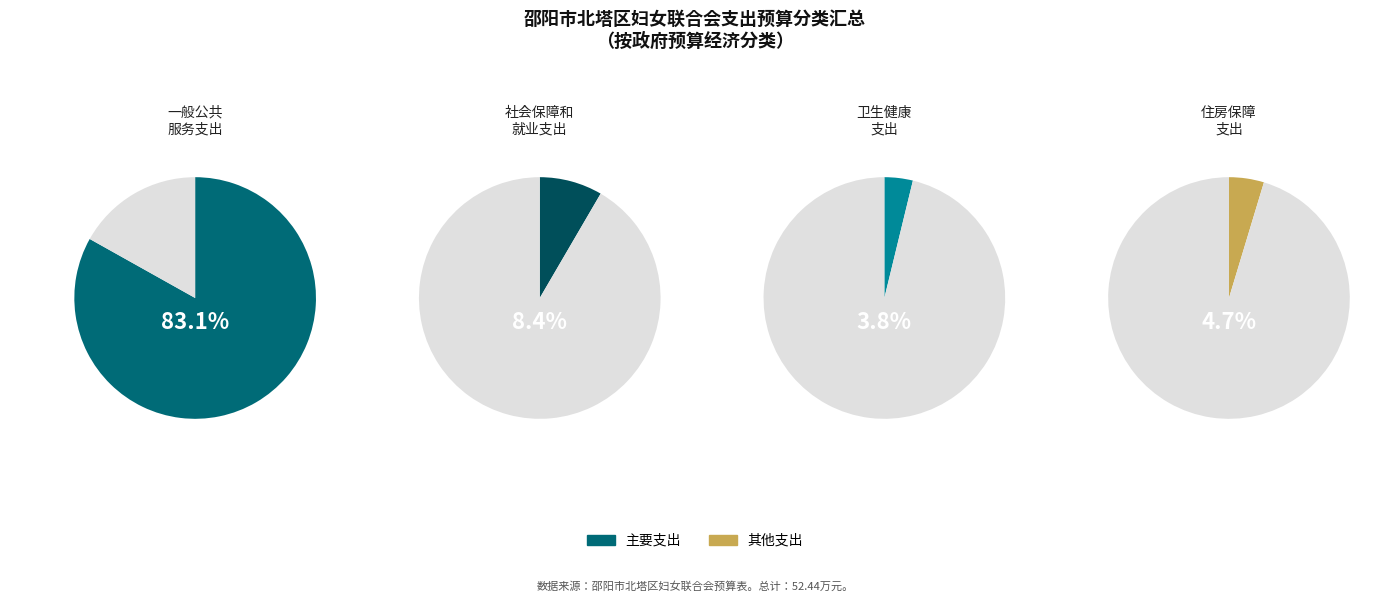

What is the ratio of the value at 一般公共服务支出 to the value at 社会保障和就业支出?

9.9